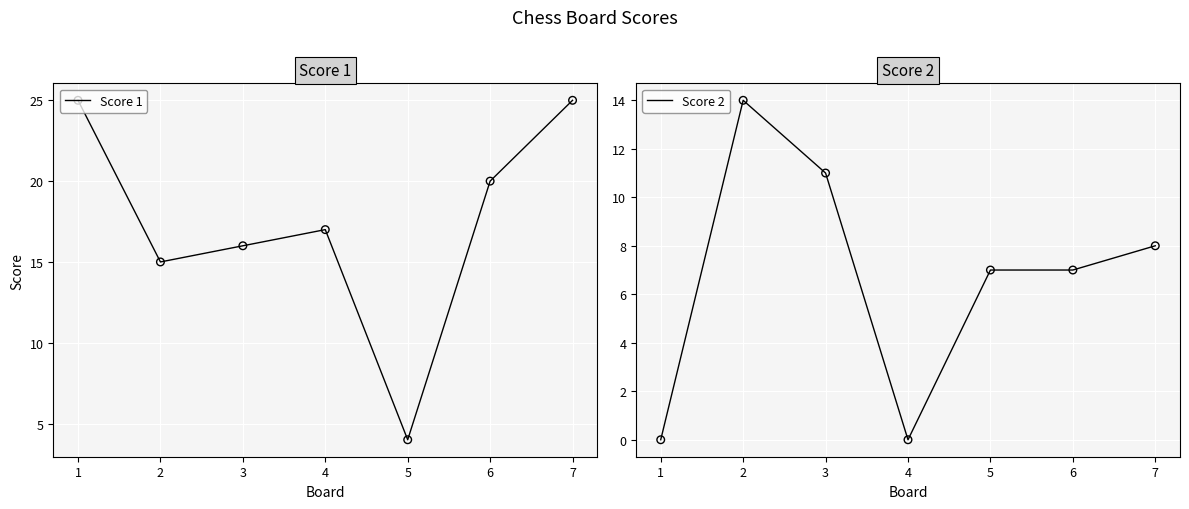

What are all the series names shown in the legend?

Score 1, Score 2